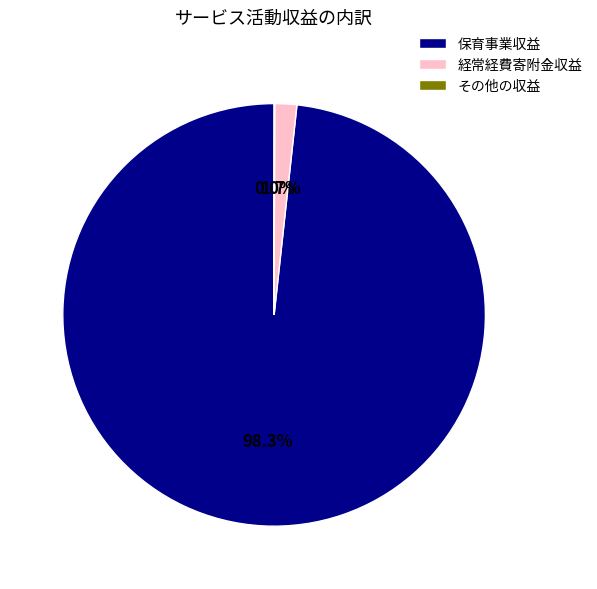

Which category accounts for the majority?

保育事業収益